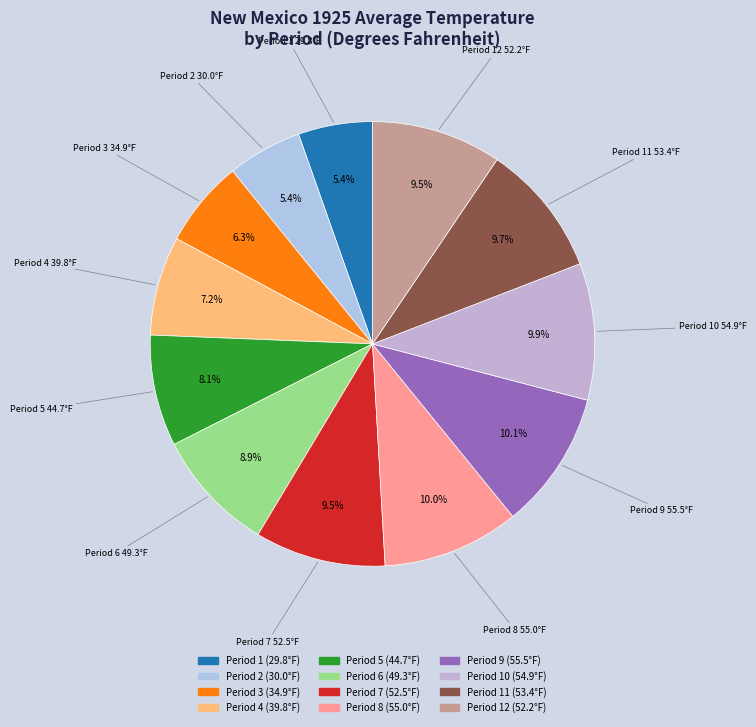

Count the number of slices in the pie.

12